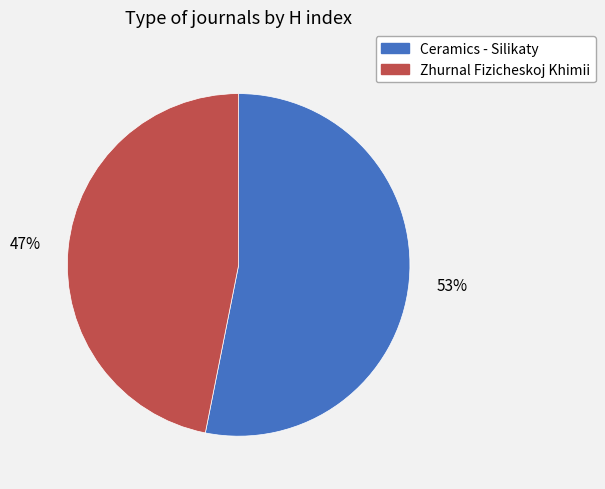

Is it true that Zhurnal Fizicheskoj Khimii is 47% of the pie?

True